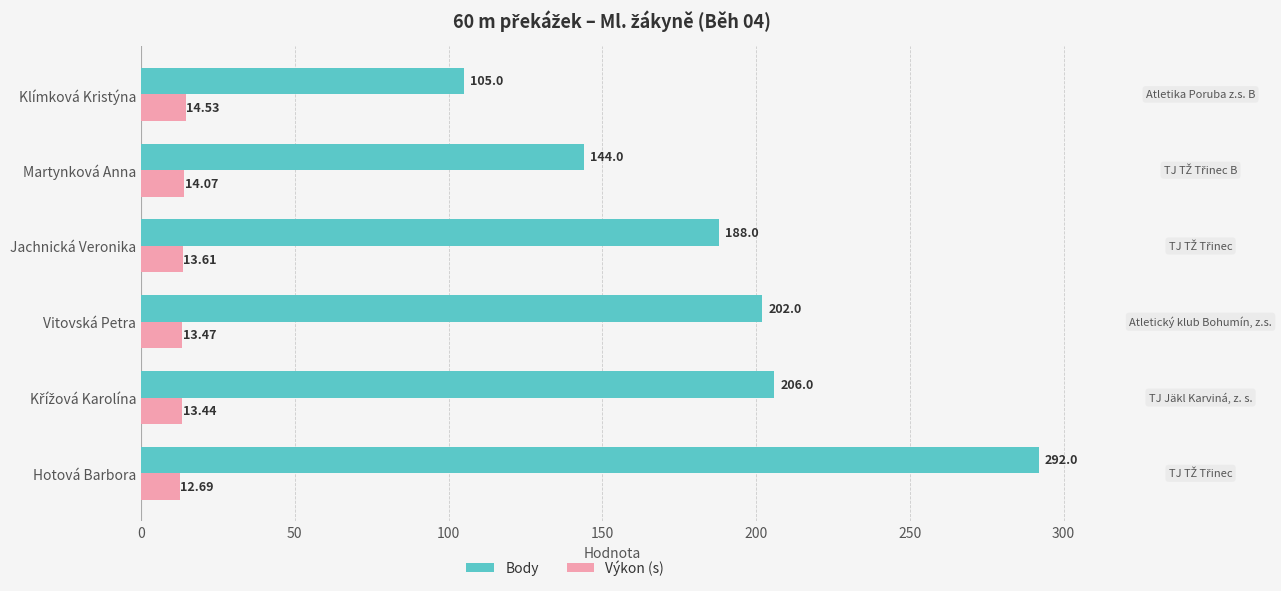

At which label is Výkon (s) closest to 13?

Hotová Barbora